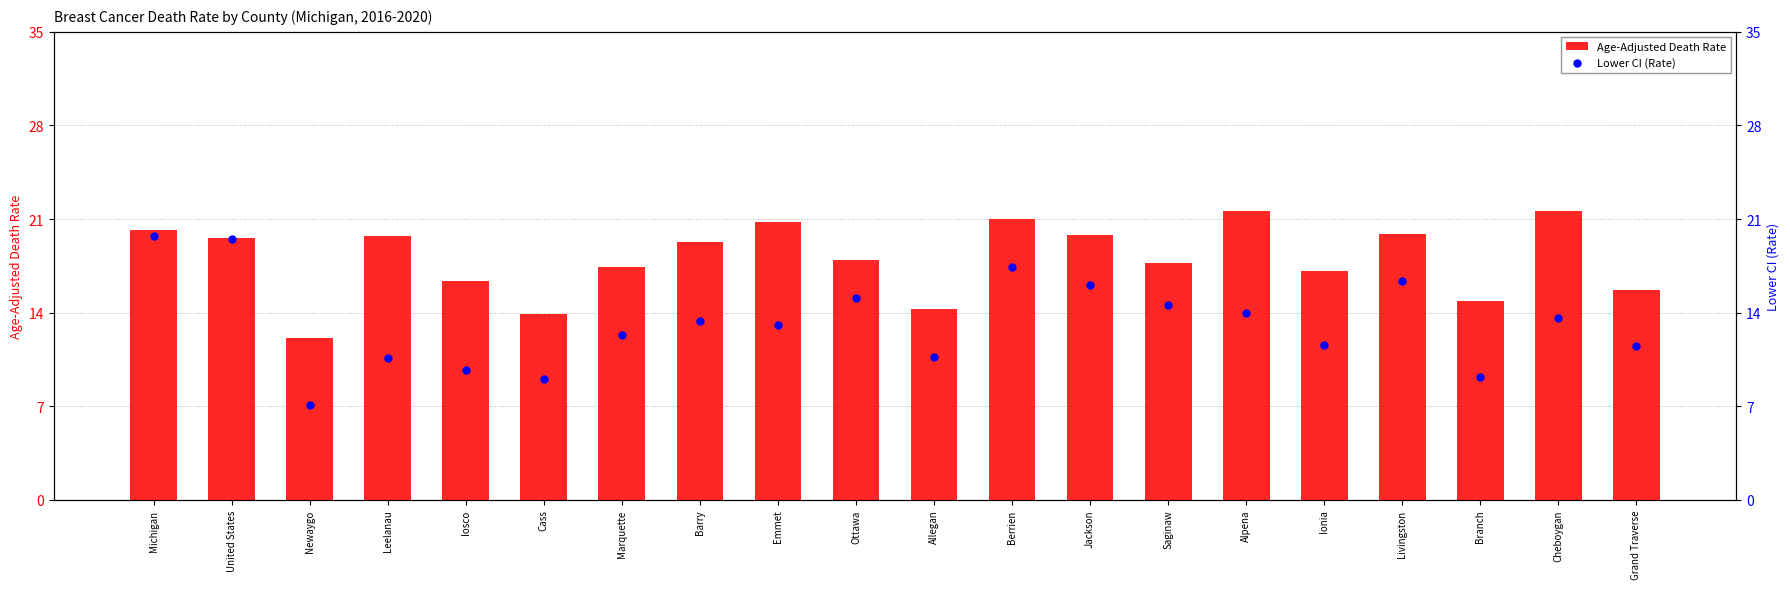

Is the value of Age-Adjusted Death Rate at Barry greater than the value of Lower CI (Rate) at Newaygo?

Yes